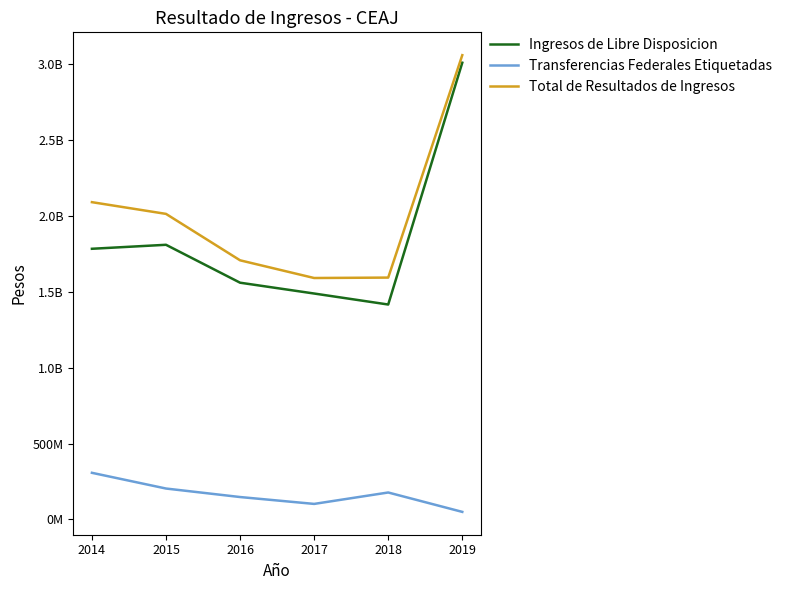

Is this an area chart (filled region under the line)?

No